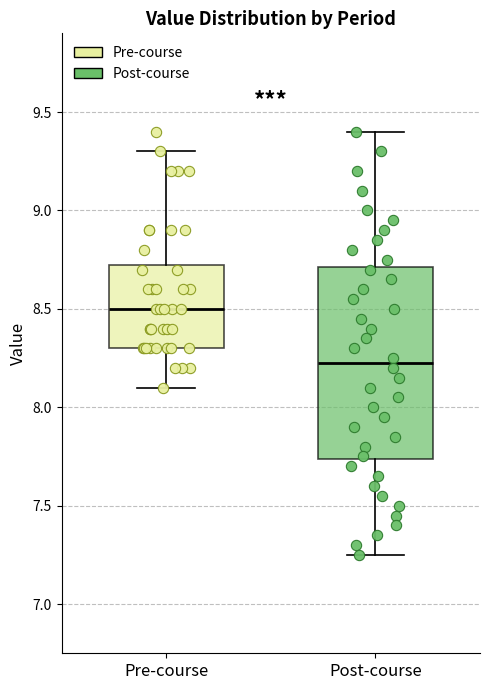

Which box is the tallest, from its lower edge to its upper edge?

Post-course